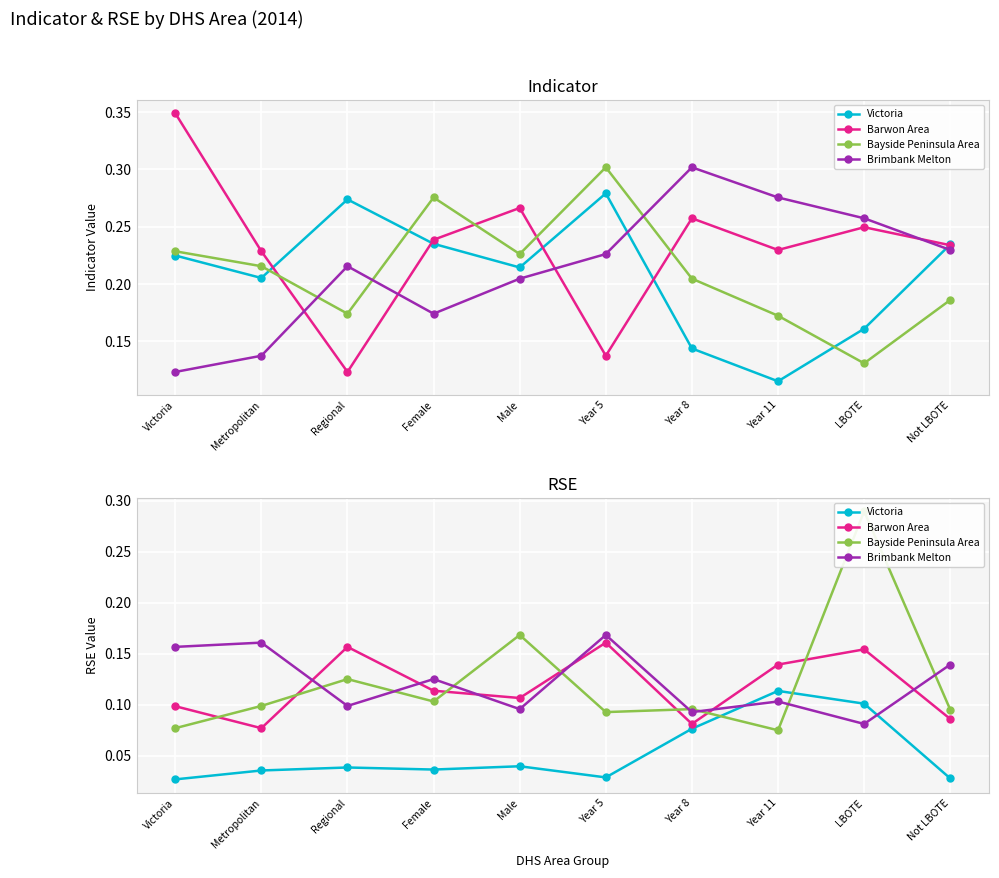

How many lines are shown in the chart?

4